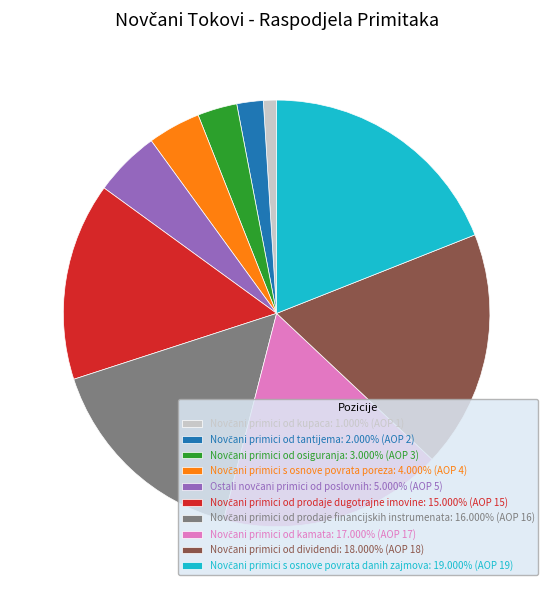

Does any single category account for the majority?

No